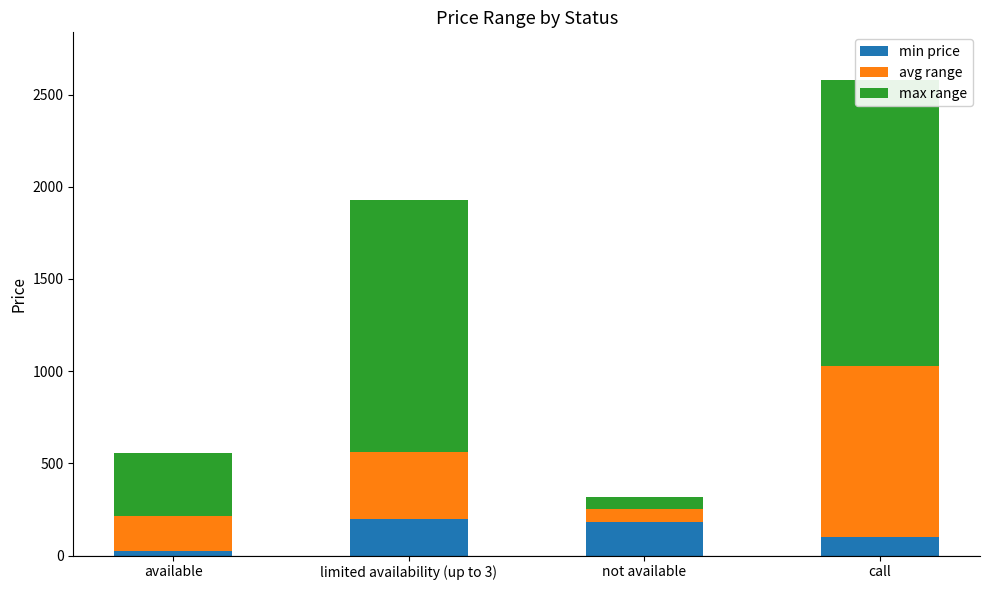

How many groups of bars are there?

4